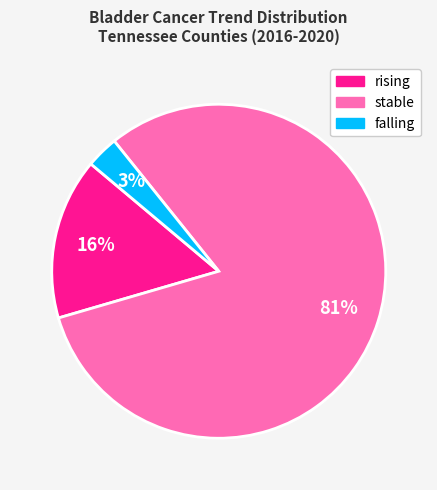

Which slice is the smallest?

falling